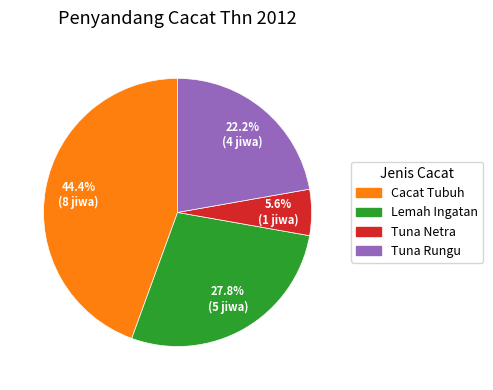

How many slices are in this pie chart?

4